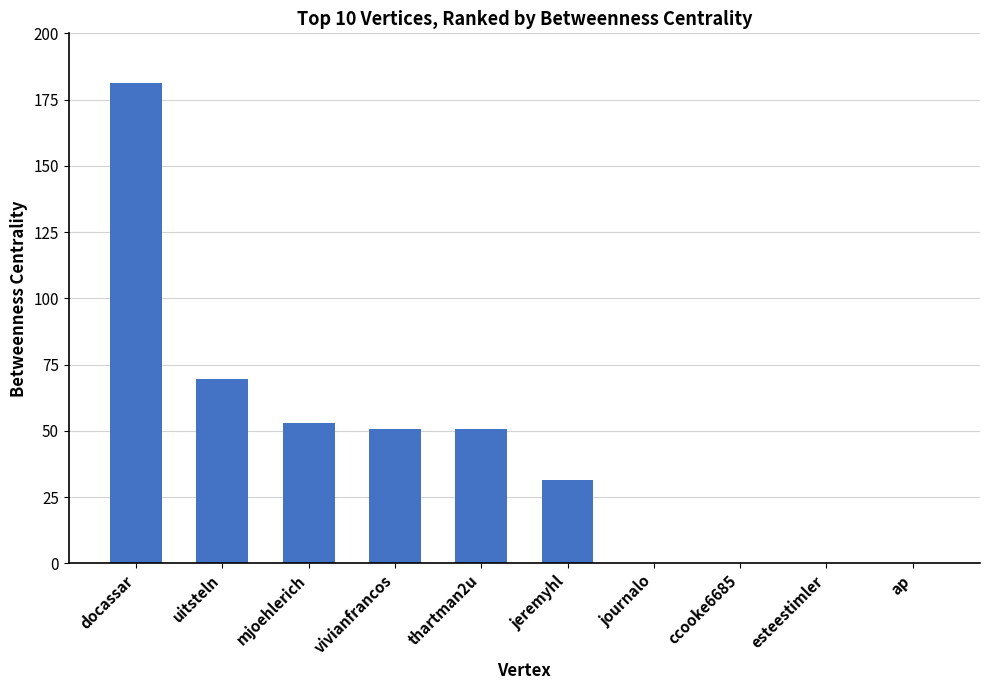

Are the bars horizontal?

No